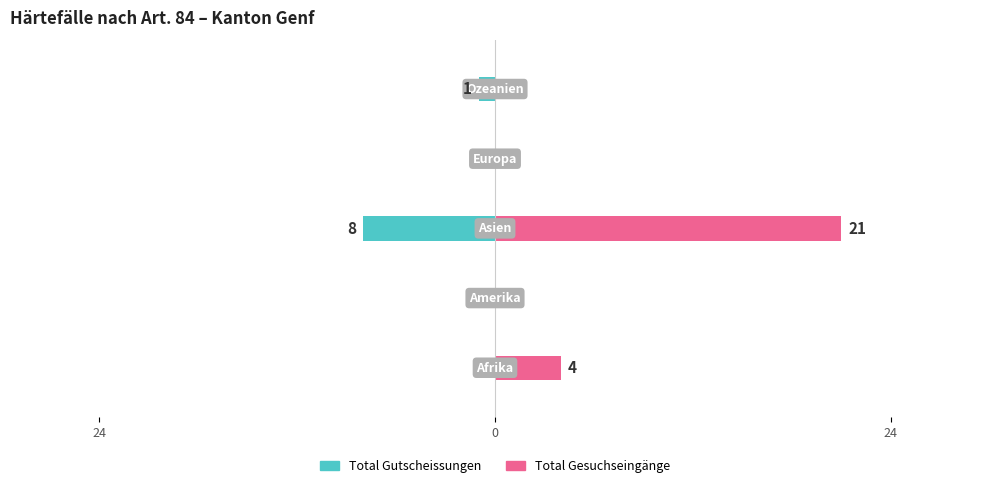

Reading left to right, extract all data points from this chart.

Total Gutscheissungen: 0	0	-8	0	-1
Total Gesuchseingänge: 4	0	21	0	0